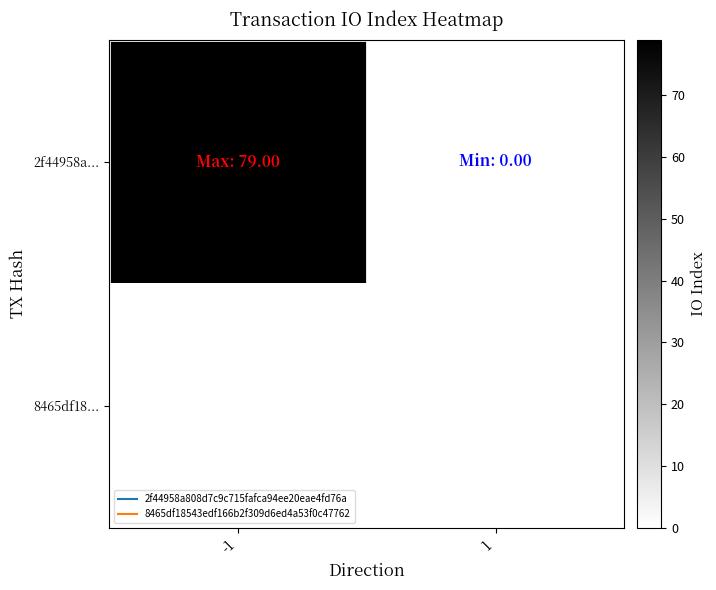

Rank the series by their average value, from lowest to highest.

8465df18..., 2f44958a...